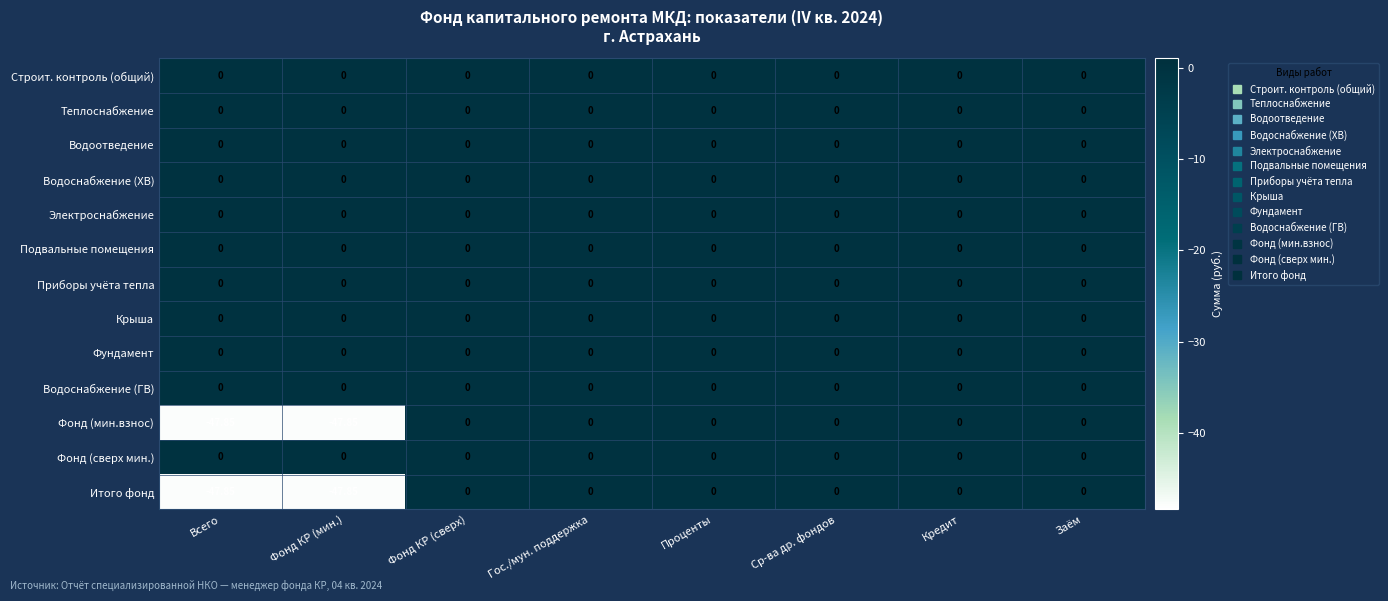

How many series are shown in this chart?

13